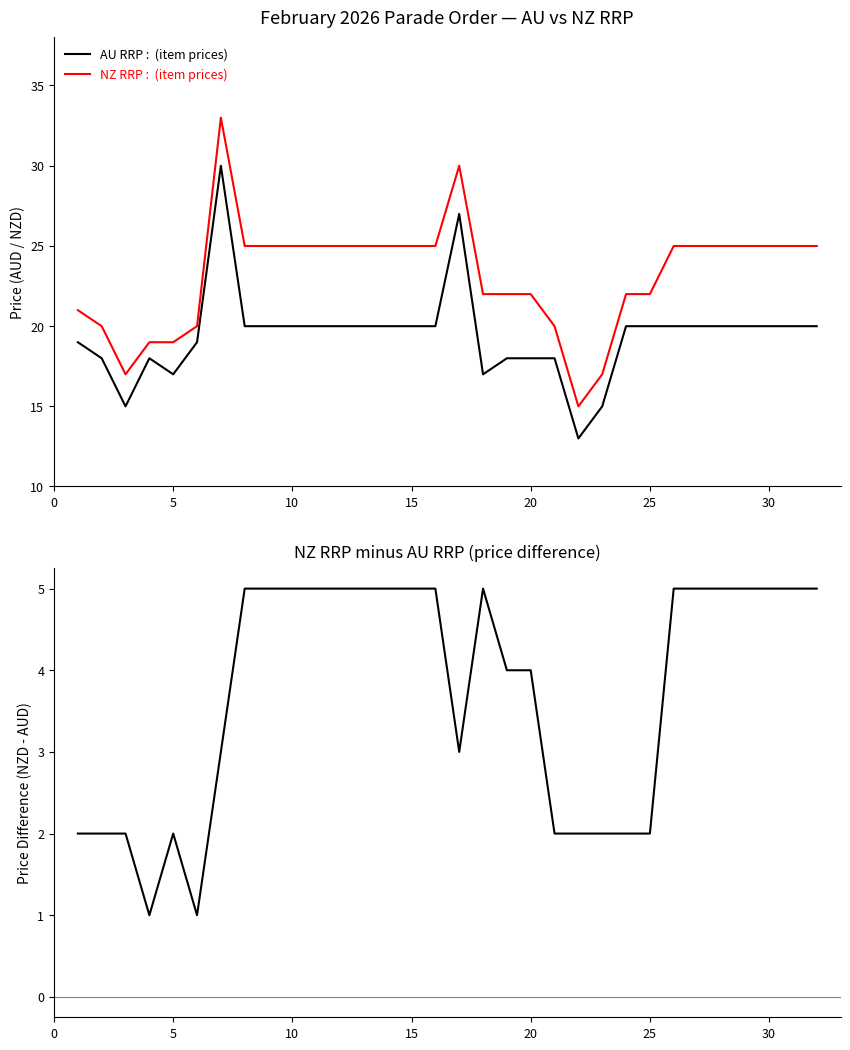

What is the total value across all series at 20?

44.0